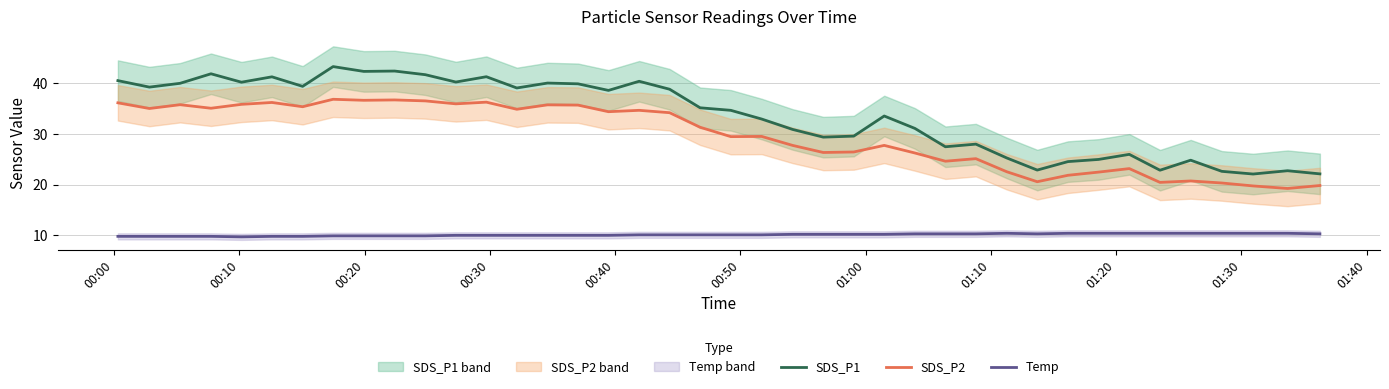

Which series has the largest total across all categories?

SDS_P1